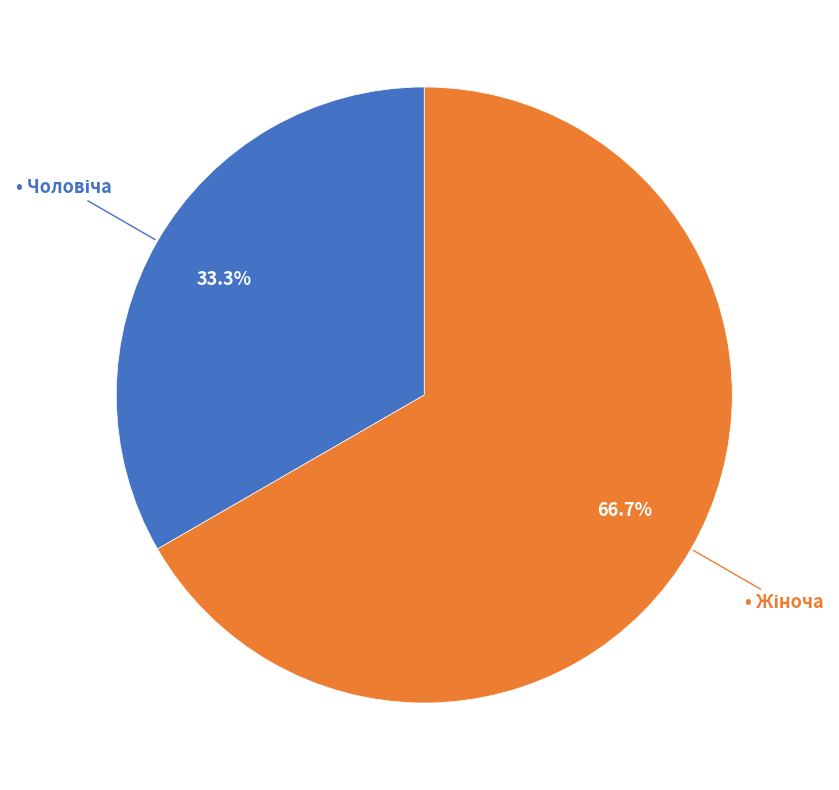

Is there a majority slice in this chart?

Yes